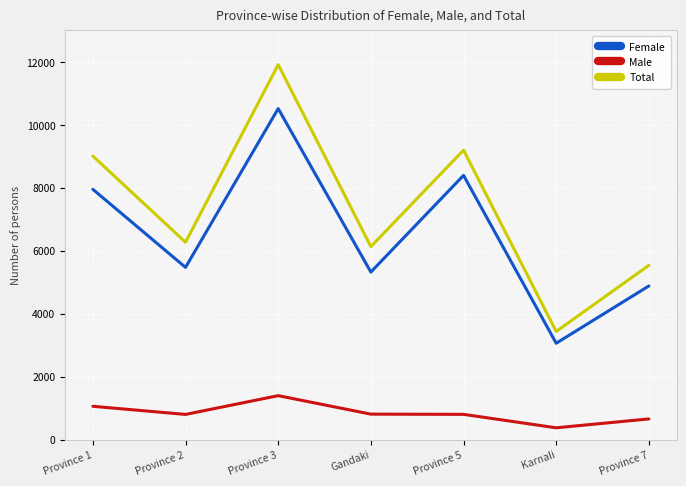

Read the Female value at Province 5, to the nearest 50.

8400